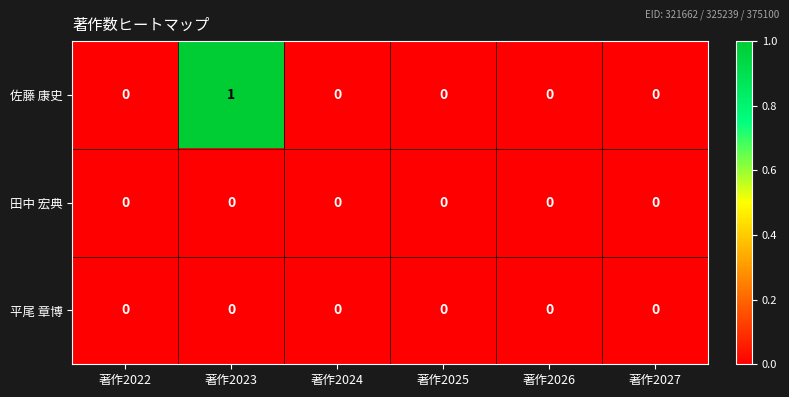

Which series has the largest total across all categories?

佐藤 康史